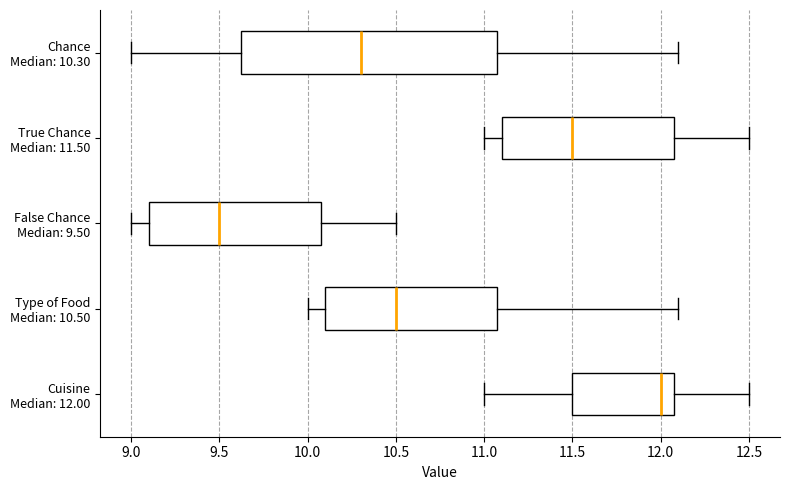

Reading bottom to top, transcribe this box plot: for each box, give where its median line is, the range the box spans, and where its two whiskers end, as read against the x-axis. The values are not printed on the chart, so give them approximately, as read against the axis.

Cuisine Median: 12.00: median 12.00, box 11.50 to 12.10, whiskers 11.00 to 12.50
Type of Food Median: 10.50: median 10.50, box 10.10 to 11.10, whiskers 10.00 to 12.10
False Chance Median: 9.50: median 9.50, box 9.10 to 10.10, whiskers 9.00 to 10.50
True Chance Median: 11.50: median 11.50, box 11.10 to 12.10, whiskers 11.00 to 12.50
Chance Median: 10.30: median 10.30, box 9.65 to 11.10, whiskers 9.00 to 12.10